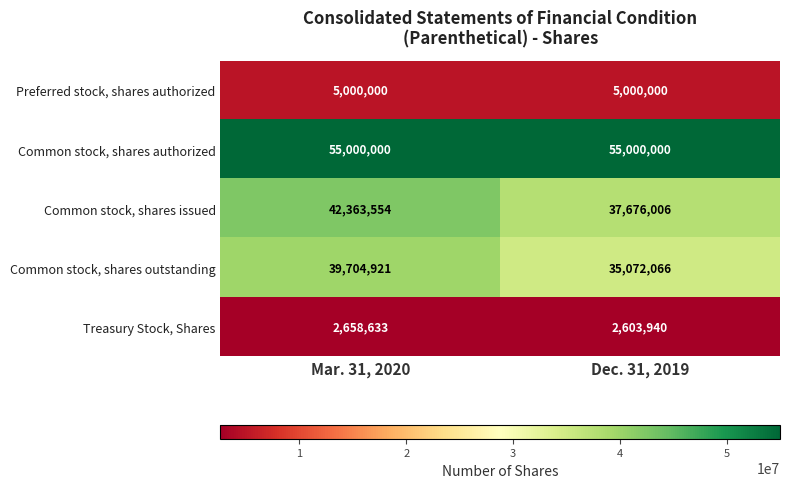

Read the Common stock, shares authorized value at Mar. 31, 2020.

55000000